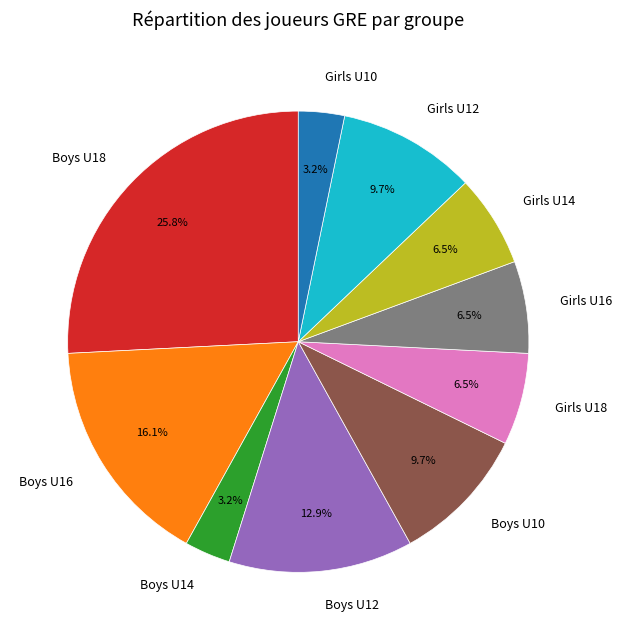

Is there a majority slice in this chart?

No